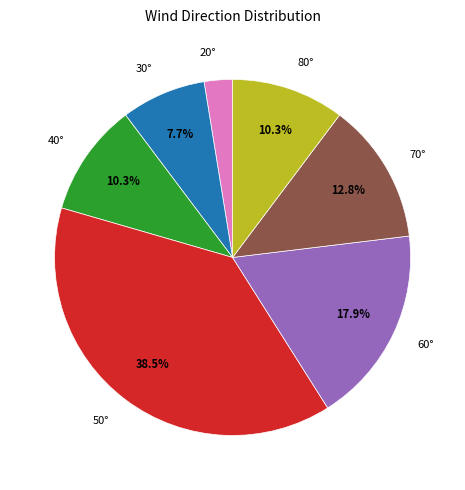

What is the largest slice in the pie chart?

50°